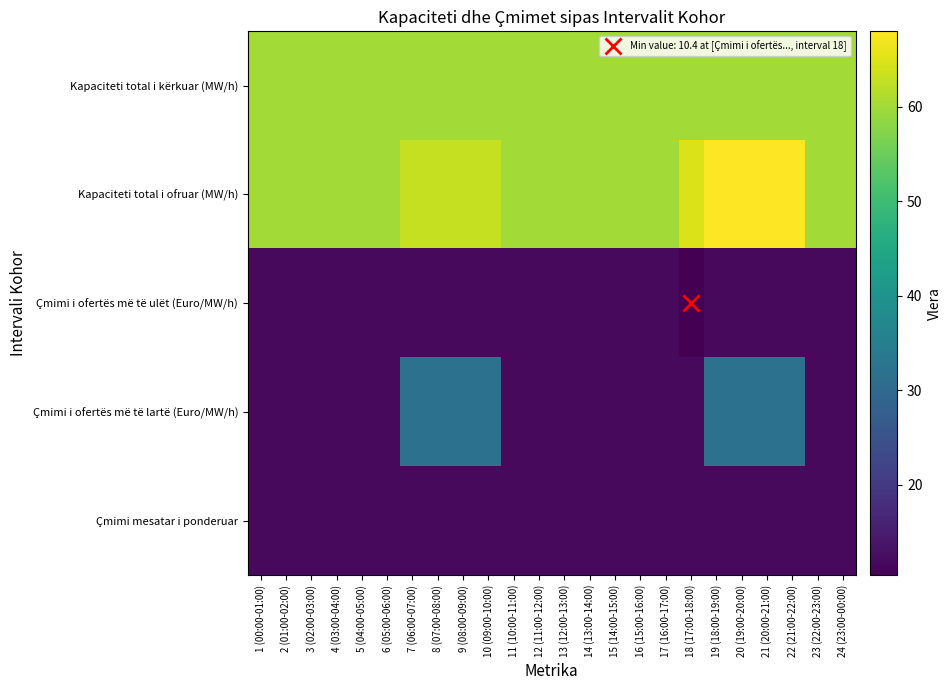

Reading right to left, list all the values displayed in this chart.

Kapaciteti total i kërkuar (MW/h): 24 (23:00-00:00)=60.0	23 (22:00-23:00)=60.0	22 (21:00-22:00)=60.0	21 (20:00-21:00)=60.0	20 (19:00-20:00)=60.0	19 (18:00-19:00)=60.0	18 (17:00-18:00)=60.0	17 (16:00-17:00)=60.0	16 (15:00-16:00)=60.0	15 (14:00-15:00)=60.0	14 (13:00-14:00)=60.0	13 (12:00-13:00)=60.0	12 (11:00-12:00)=60.0	11 (10:00-11:00)=60.0	10 (09:00-10:00)=60.0	9 (08:00-09:00)=60.0	8 (07:00-08:00)=60.0	7 (06:00-07:00)=60.0	6 (05:00-06:00)=60.0	5 (04:00-05:00)=60.0	4 (03:00-04:00)=60.0	3 (02:00-03:00)=60.0	2 (01:00-02:00)=60.0	1 (00:00-01:00)=60.0
Kapaciteti total i ofruar (MW/h): 24 (23:00-00:00)=60.0	23 (22:00-23:00)=60.0	22 (21:00-22:00)=68.0	21 (20:00-21:00)=68.0	20 (19:00-20:00)=68.0	19 (18:00-19:00)=68.0	18 (17:00-18:00)=65.0	17 (16:00-17:00)=60.0	16 (15:00-16:00)=60.0	15 (14:00-15:00)=60.0	14 (13:00-14:00)=60.0	13 (12:00-13:00)=60.0	12 (11:00-12:00)=60.0	11 (10:00-11:00)=60.0	10 (09:00-10:00)=63.0	9 (08:00-09:00)=63.0	8 (07:00-08:00)=63.0	7 (06:00-07:00)=63.0	6 (05:00-06:00)=60.0	5 (04:00-05:00)=60.0	4 (03:00-04:00)=60.0	3 (02:00-03:00)=60.0	2 (01:00-02:00)=60.0	1 (00:00-01:00)=60.0
Çmimi i ofertës më të ulët (Euro/MW/h): 24 (23:00-00:00)=11.9	23 (22:00-23:00)=11.9	22 (21:00-22:00)=11.9	21 (20:00-21:00)=11.9	20 (19:00-20:00)=11.9	19 (18:00-19:00)=11.9	18 (17:00-18:00)=10.4	17 (16:00-17:00)=11.9	16 (15:00-16:00)=11.9	15 (14:00-15:00)=11.9	14 (13:00-14:00)=11.9	13 (12:00-13:00)=11.9	12 (11:00-12:00)=11.9	11 (10:00-11:00)=11.9	10 (09:00-10:00)=11.9	9 (08:00-09:00)=11.9	8 (07:00-08:00)=11.9	7 (06:00-07:00)=11.9	6 (05:00-06:00)=11.9	5 (04:00-05:00)=11.9	4 (03:00-04:00)=11.9	3 (02:00-03:00)=11.9	2 (01:00-02:00)=11.9	1 (00:00-01:00)=11.9
Çmimi i ofertës më të lartë (Euro/MW/h): 24 (23:00-00:00)=11.9	23 (22:00-23:00)=11.9	22 (21:00-22:00)=32.0	21 (20:00-21:00)=32.0	20 (19:00-20:00)=32.0	19 (18:00-19:00)=32.0	18 (17:00-18:00)=11.9	17 (16:00-17:00)=11.9	16 (15:00-16:00)=11.9	15 (14:00-15:00)=11.9	14 (13:00-14:00)=11.9	13 (12:00-13:00)=11.9	12 (11:00-12:00)=11.9	11 (10:00-11:00)=11.9	10 (09:00-10:00)=32.0	9 (08:00-09:00)=32.0	8 (07:00-08:00)=32.0	7 (06:00-07:00)=32.0	6 (05:00-06:00)=11.9	5 (04:00-05:00)=11.9	4 (03:00-04:00)=11.9	3 (02:00-03:00)=11.9	2 (01:00-02:00)=11.9	1 (00:00-01:00)=11.9
Çmimi mesatar i ponderuar: 24 (23:00-00:00)=11.9	23 (22:00-23:00)=11.9	22 (21:00-22:00)=11.9	21 (20:00-21:00)=11.9	20 (19:00-20:00)=11.9	19 (18:00-19:00)=11.9	18 (17:00-18:00)=11.8	17 (16:00-17:00)=11.9	16 (15:00-16:00)=11.9	15 (14:00-15:00)=11.9	14 (13:00-14:00)=11.9	13 (12:00-13:00)=11.9	12 (11:00-12:00)=11.9	11 (10:00-11:00)=11.9	10 (09:00-10:00)=11.9	9 (08:00-09:00)=11.9	8 (07:00-08:00)=11.9	7 (06:00-07:00)=11.9	6 (05:00-06:00)=11.9	5 (04:00-05:00)=11.9	4 (03:00-04:00)=11.9	3 (02:00-03:00)=11.9	2 (01:00-02:00)=11.9	1 (00:00-01:00)=11.9